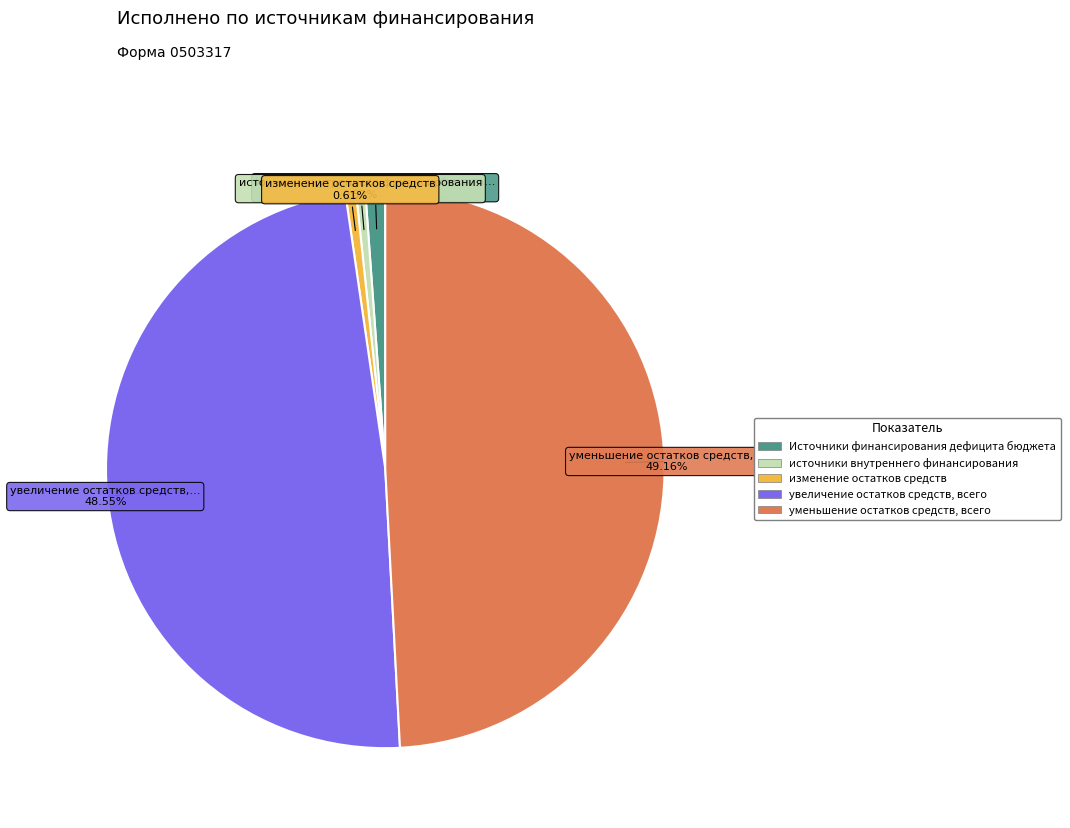

Is the sum of изменение остатков средств and источники внутреннего финансирования greater than half?

No